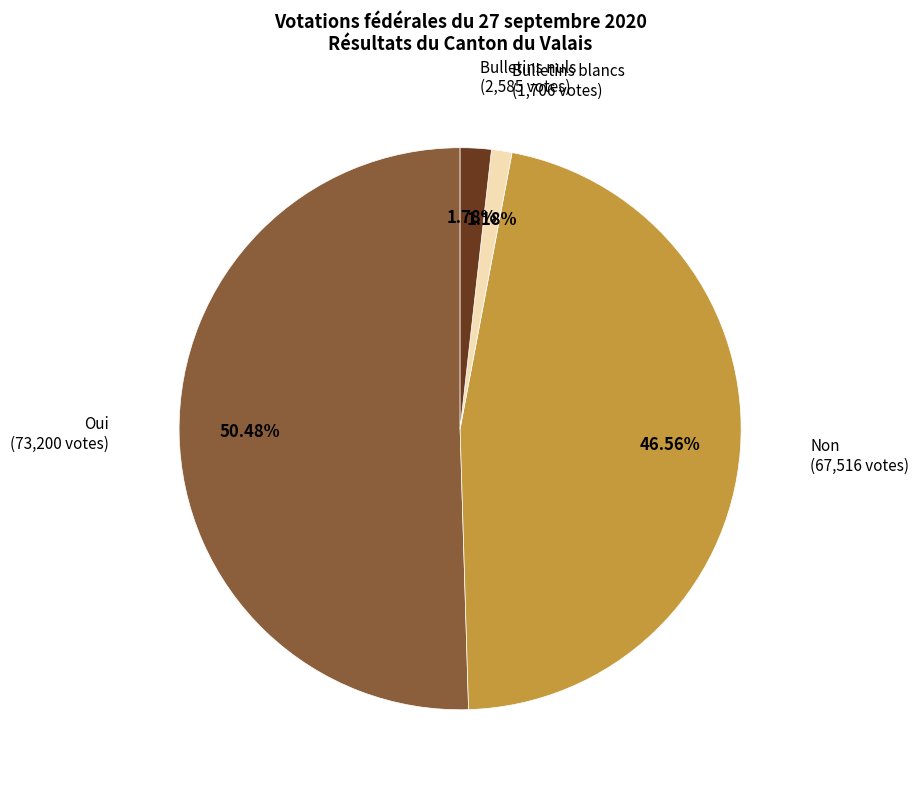

To the nearest percent, what is the average slice percentage?

25%